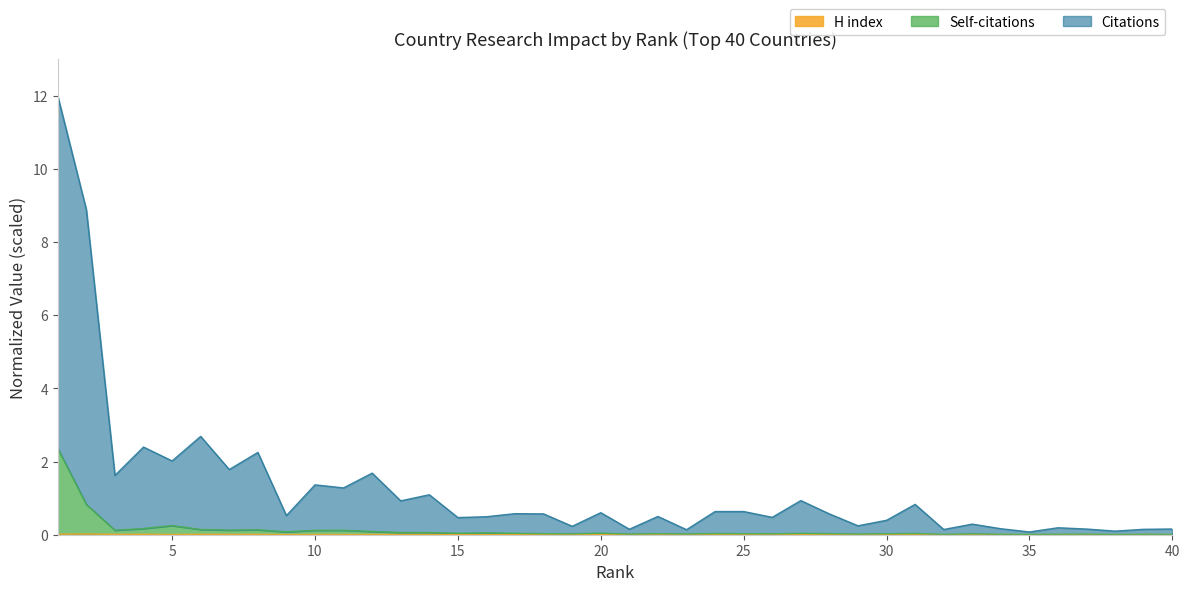

Which series has the largest range (max minus min)?

Citations